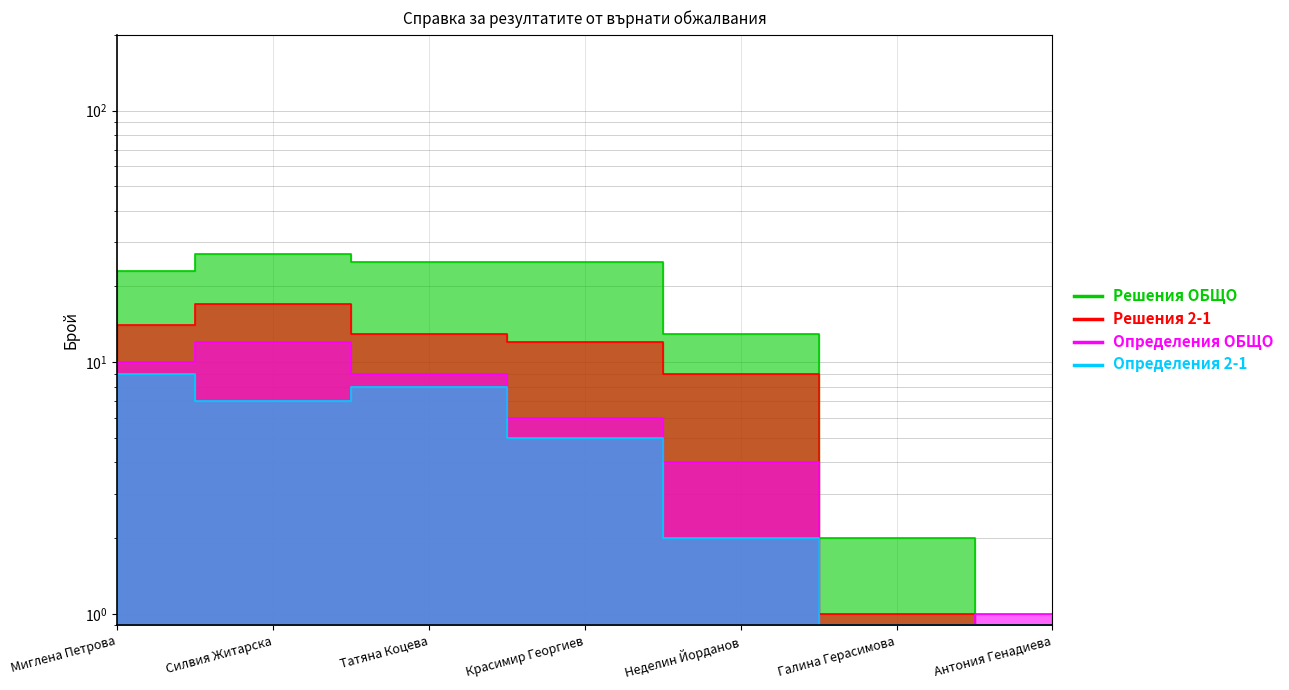

True or false: Определения 2-1 has more than 2 interior local peaks.

False